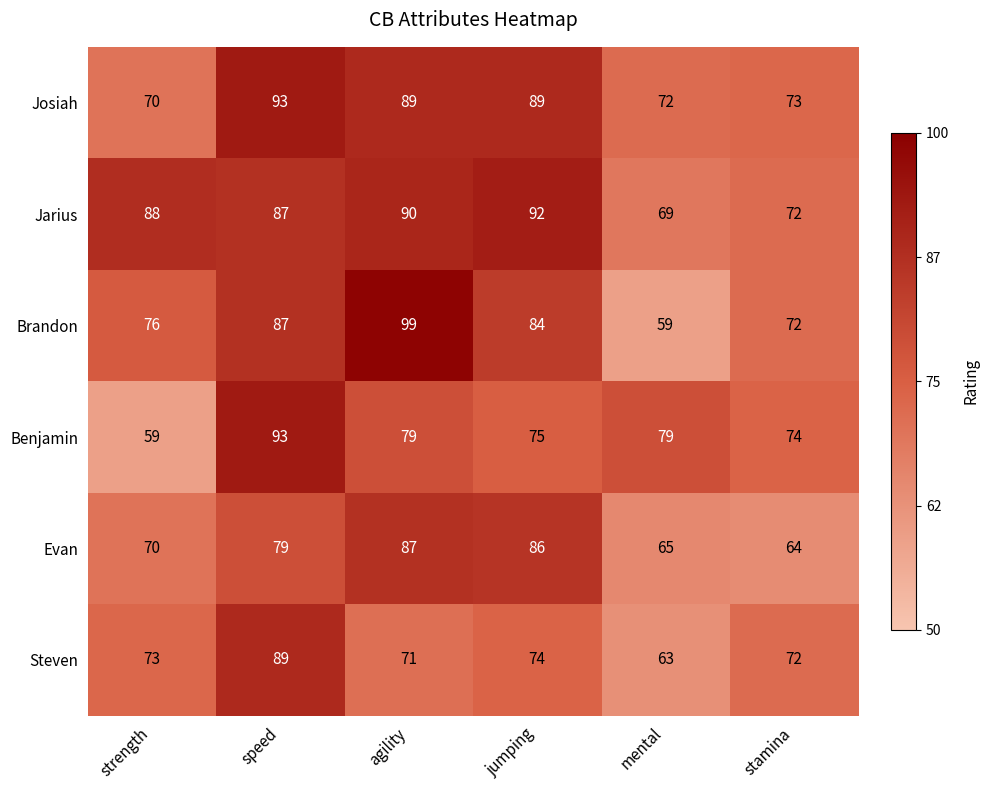

Which series has the largest total across all categories?

Jarius